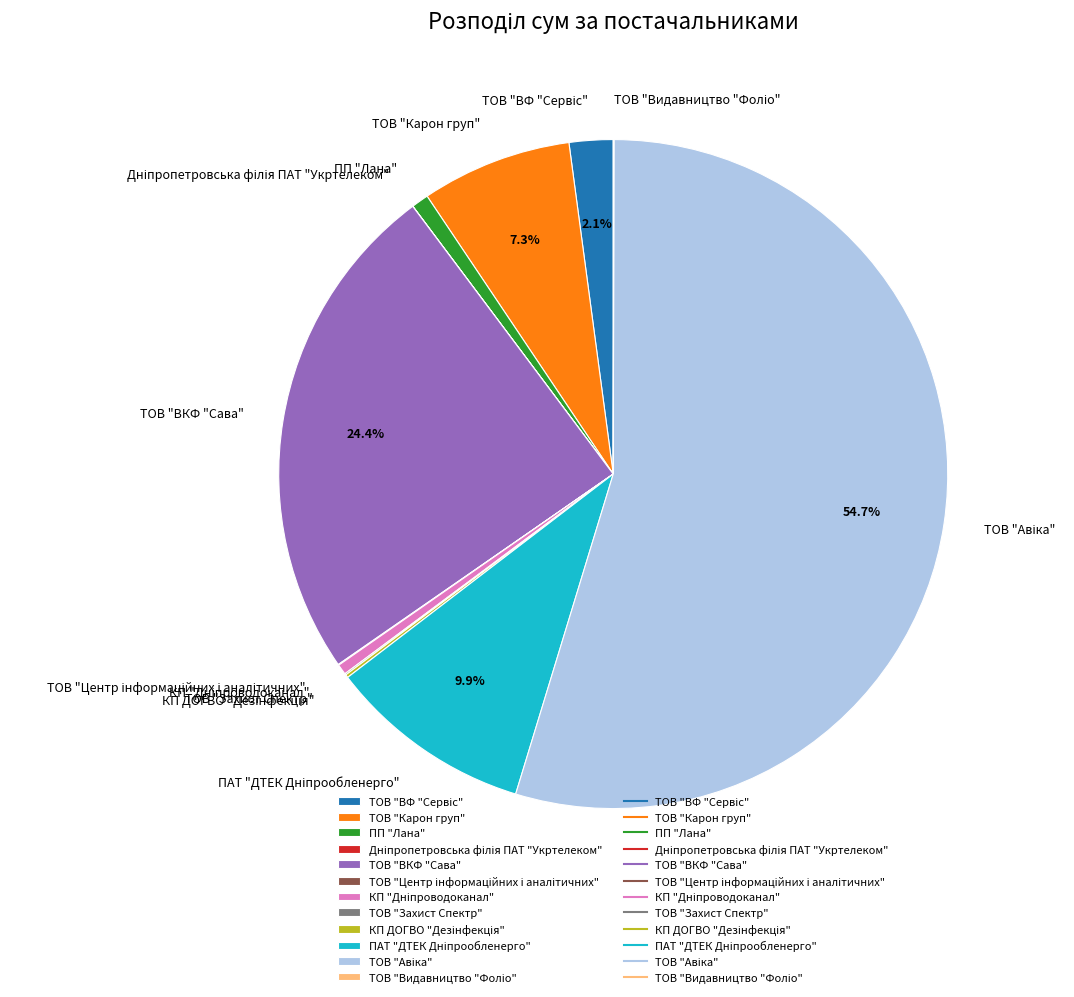

Is there any slice that represents more than half of the pie?

Yes